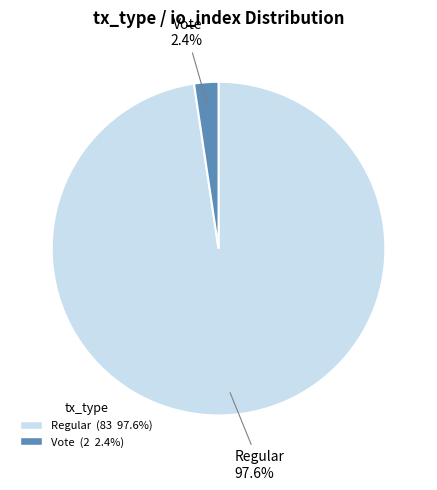

Which slice is the largest?

Regular